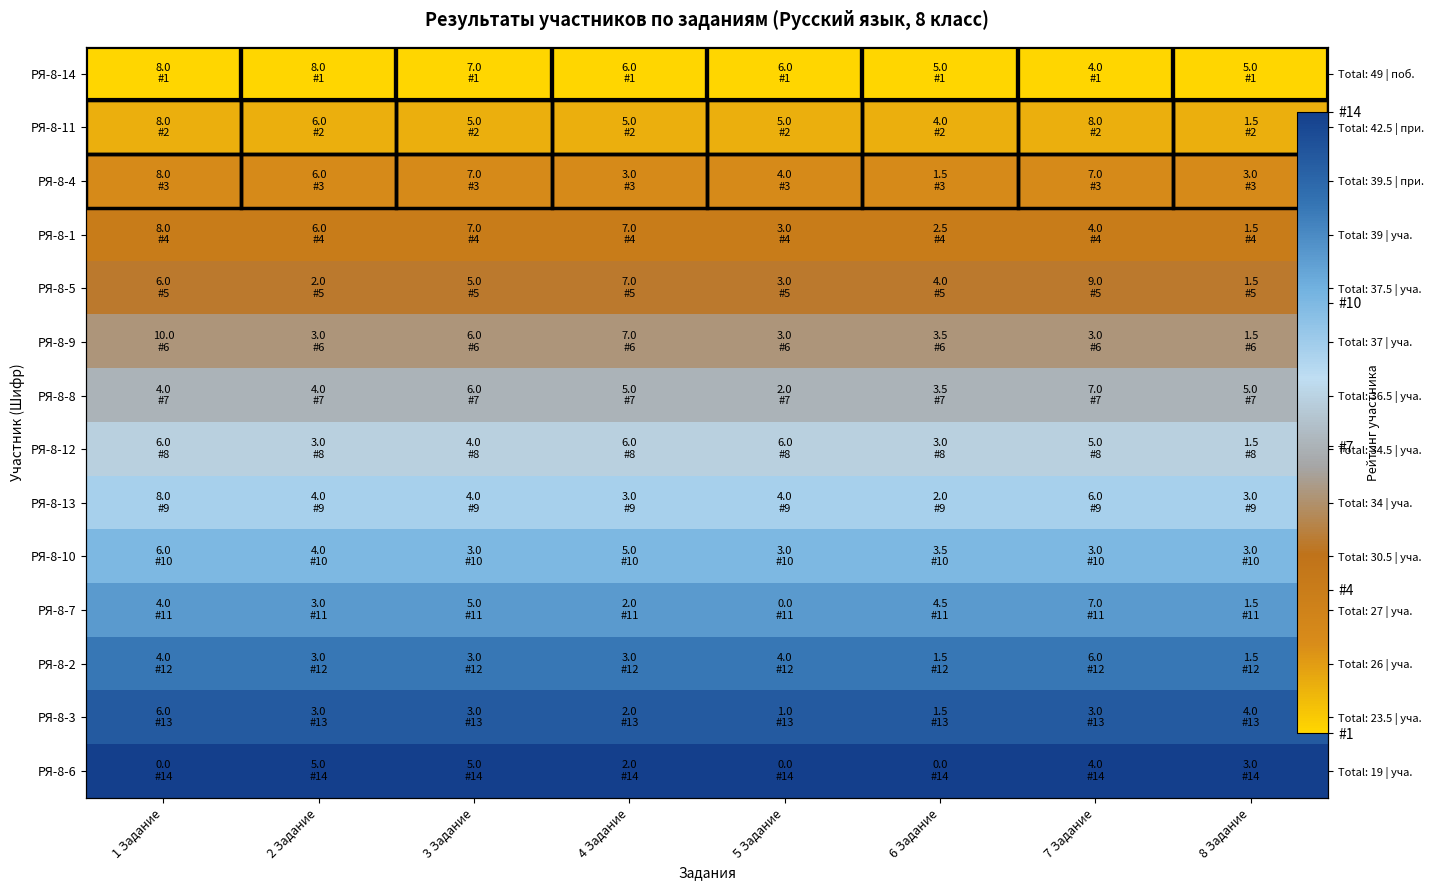

Which label corresponds to the smallest value in the chart?

1 Задание